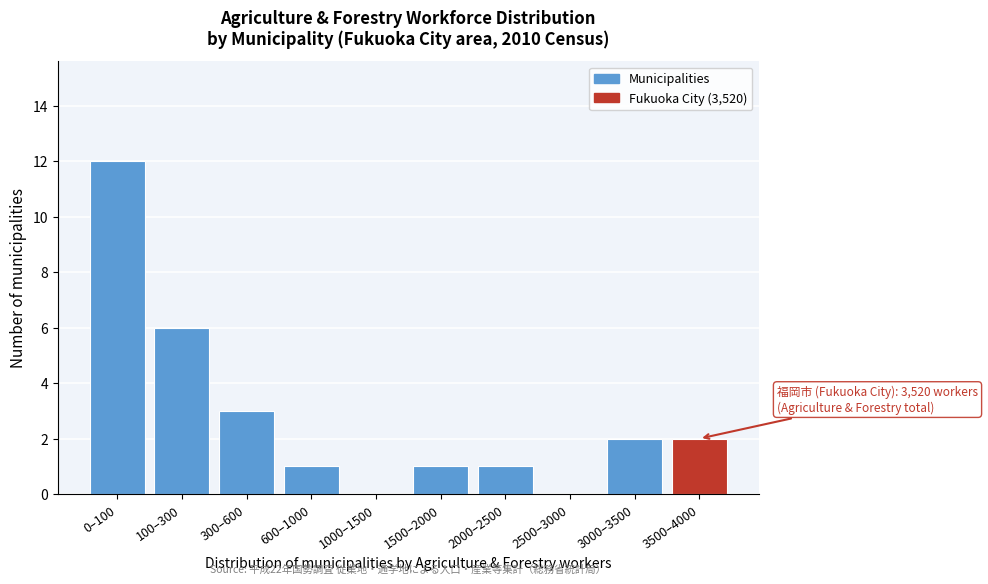

Reading right to left, extract all data points from this chart.

3500–4000=2	3000–3500=2	2500–3000=0	2000–2500=1	1500–2000=1	1000–1500=0	600–1000=1	300–600=3	100–300=6	0–100=12